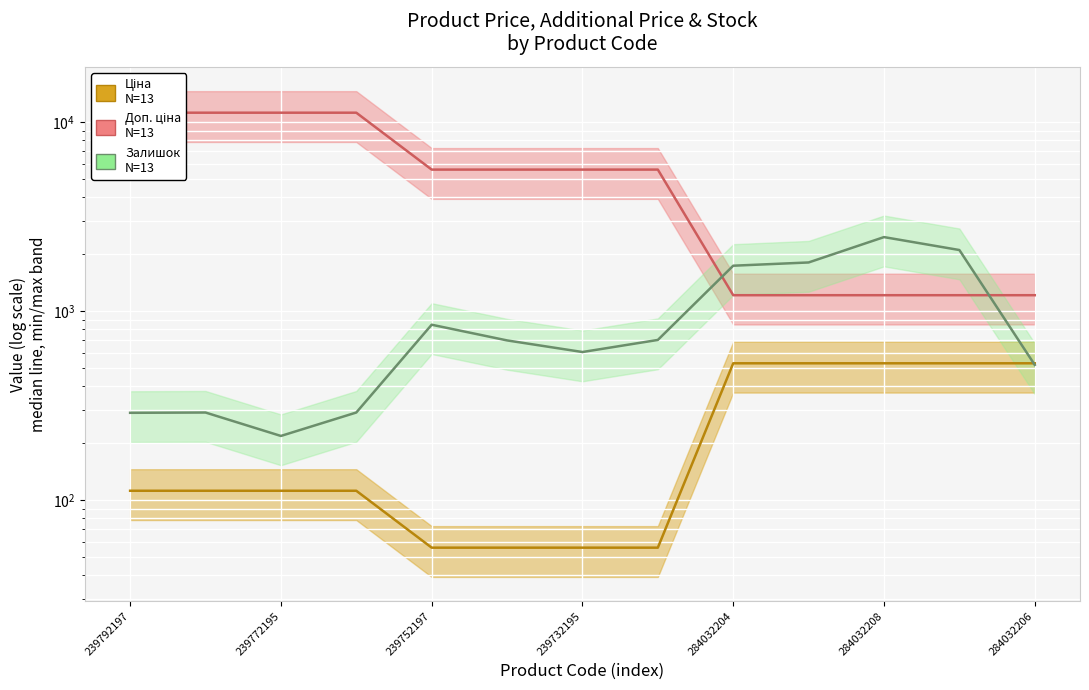

The value of Ціна at 239732195 is 29.4. True or false?

False